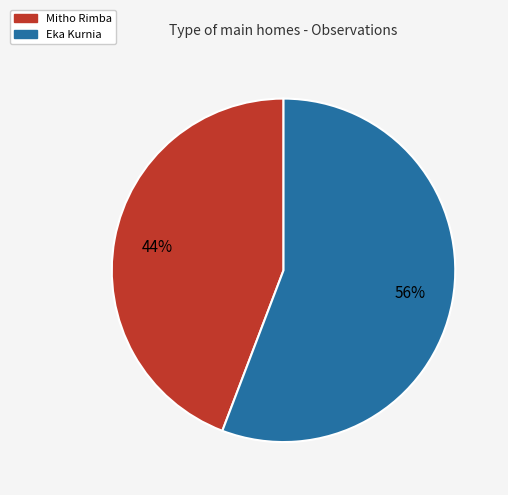

Between Mitho Rimba and Eka Kurnia, which is larger?

Eka Kurnia